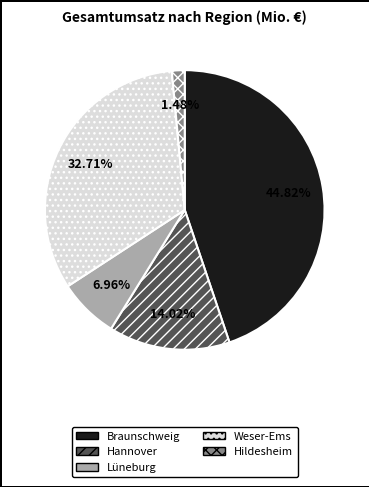

Is it true that Hildesheim is 13% of the pie?

False